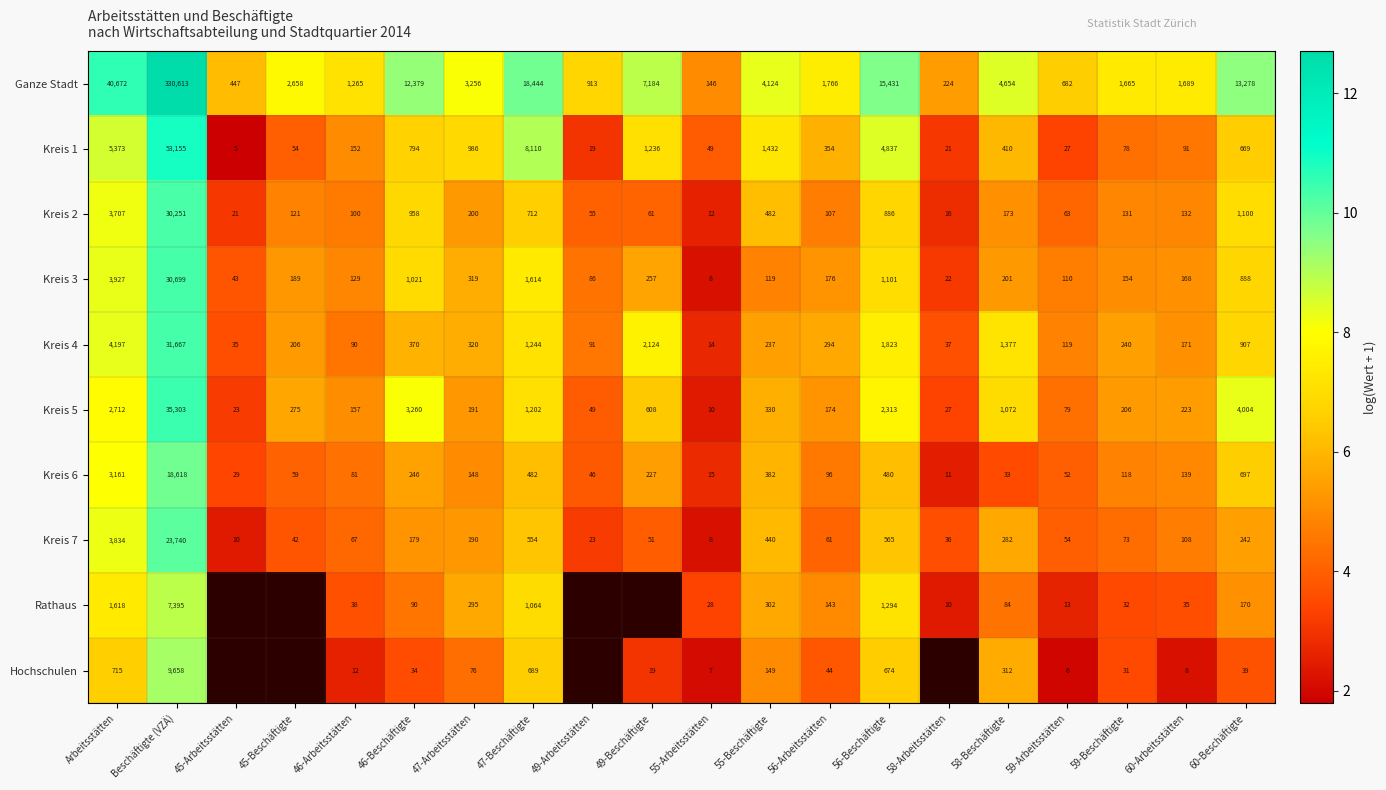

Where does the Kreis 4 series first go above 294?

Arbeitsstätten